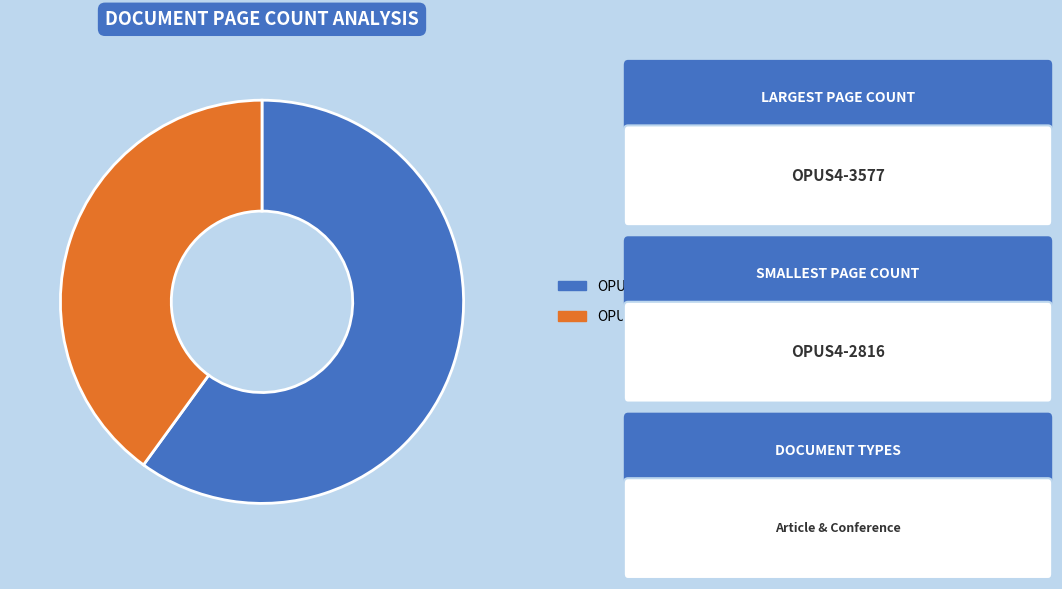

Which has a higher value, OPUS4-2816 or OPUS4-3577?

OPUS4-3577